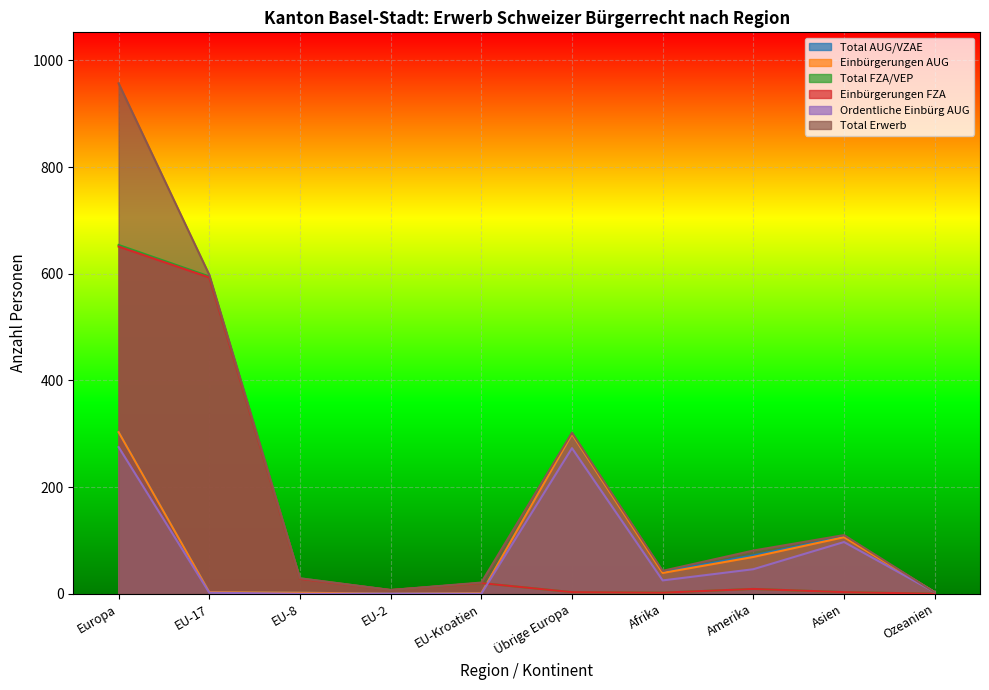

At how many categories does at least one series exceed 526?

2